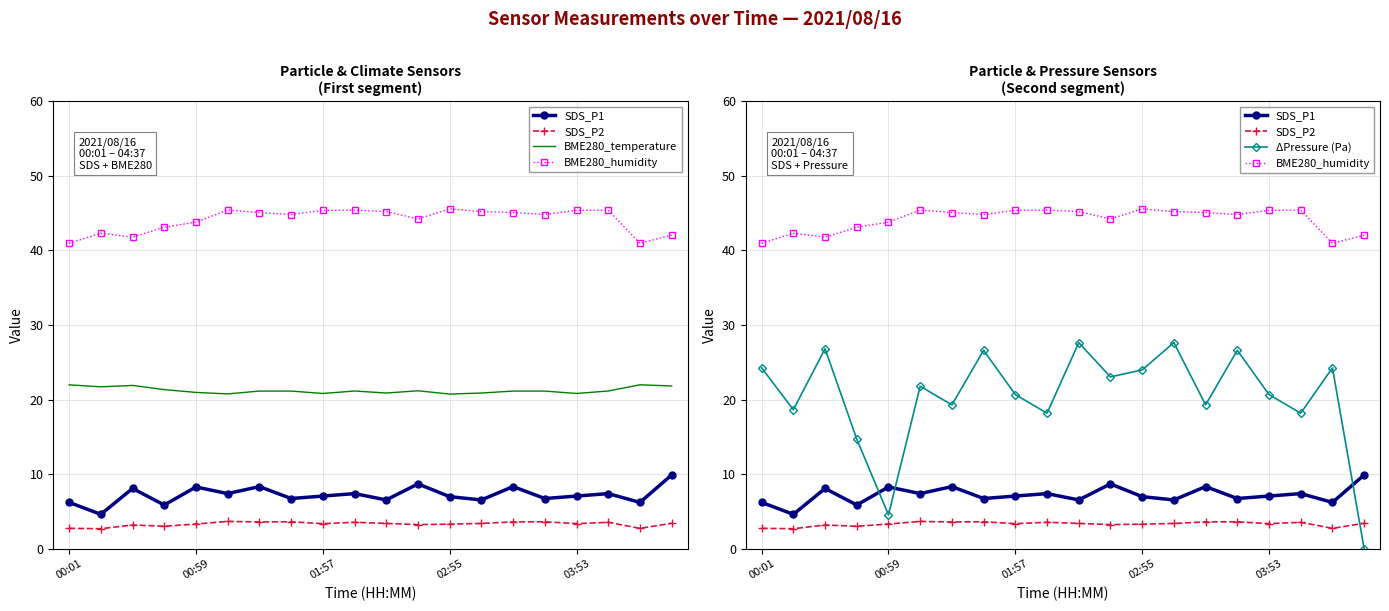

At which category does the chart reach its minimum across all series?

19